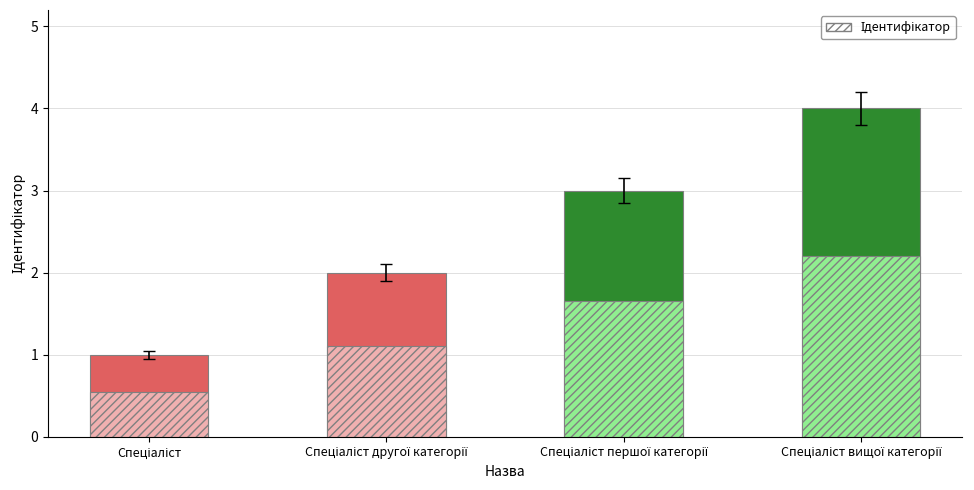

Between Спеціаліст першої категорії and Спеціаліст вищої категорії, which is larger?

Спеціаліст вищої категорії